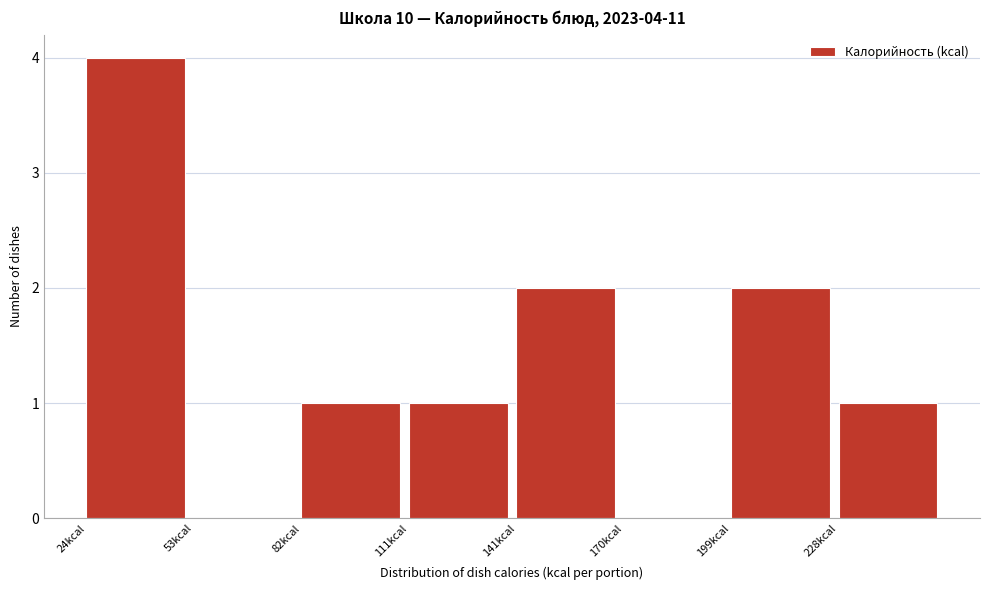

Which range on the x-axis has the tallest bar?

25 to 55